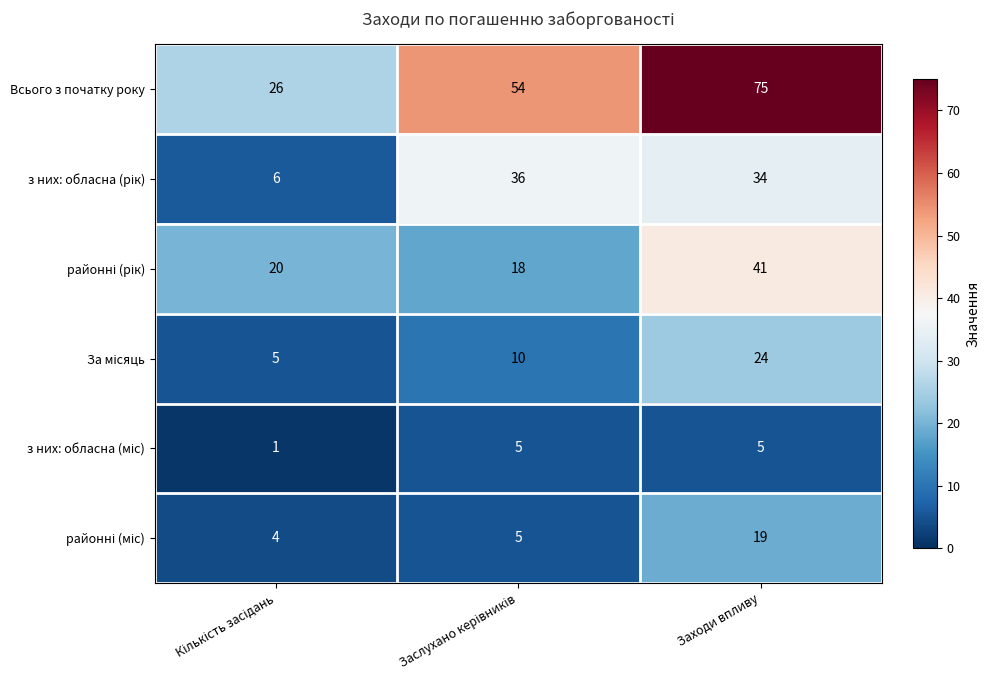

Which series has the widest spread of values?

Всього з початку року